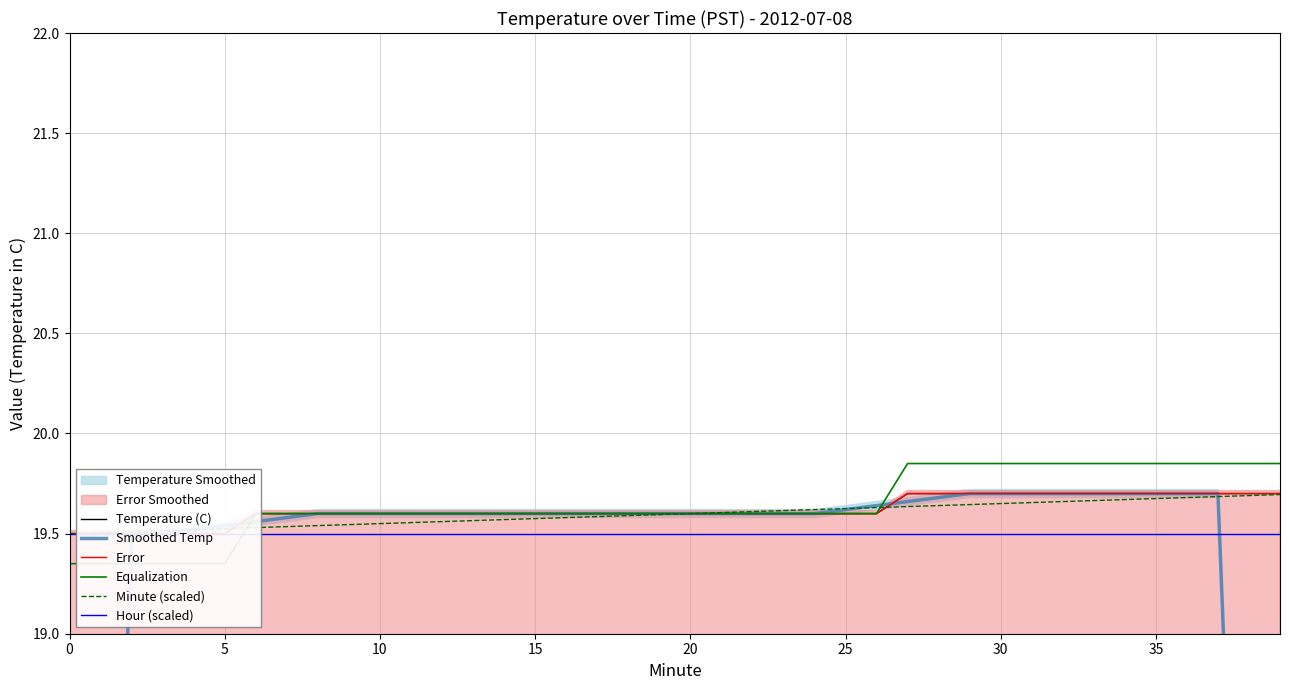

Count the number of categories in the chart.

40